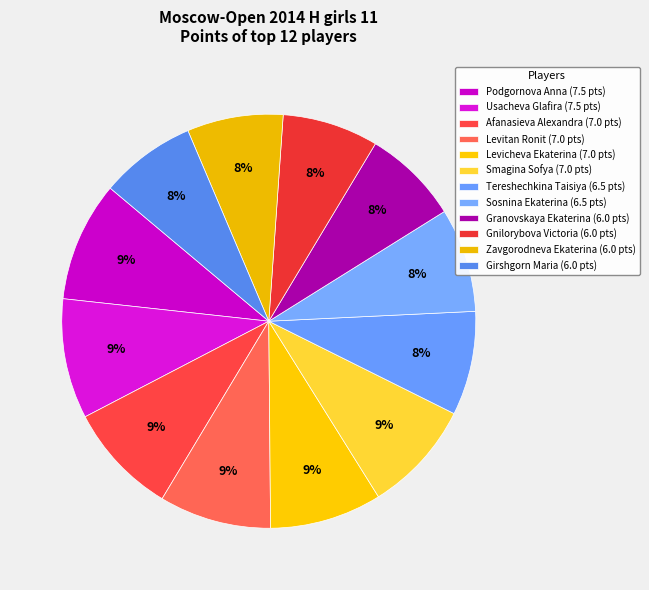

To the nearest percent, what portion does Podgornova Anna represent?

9%